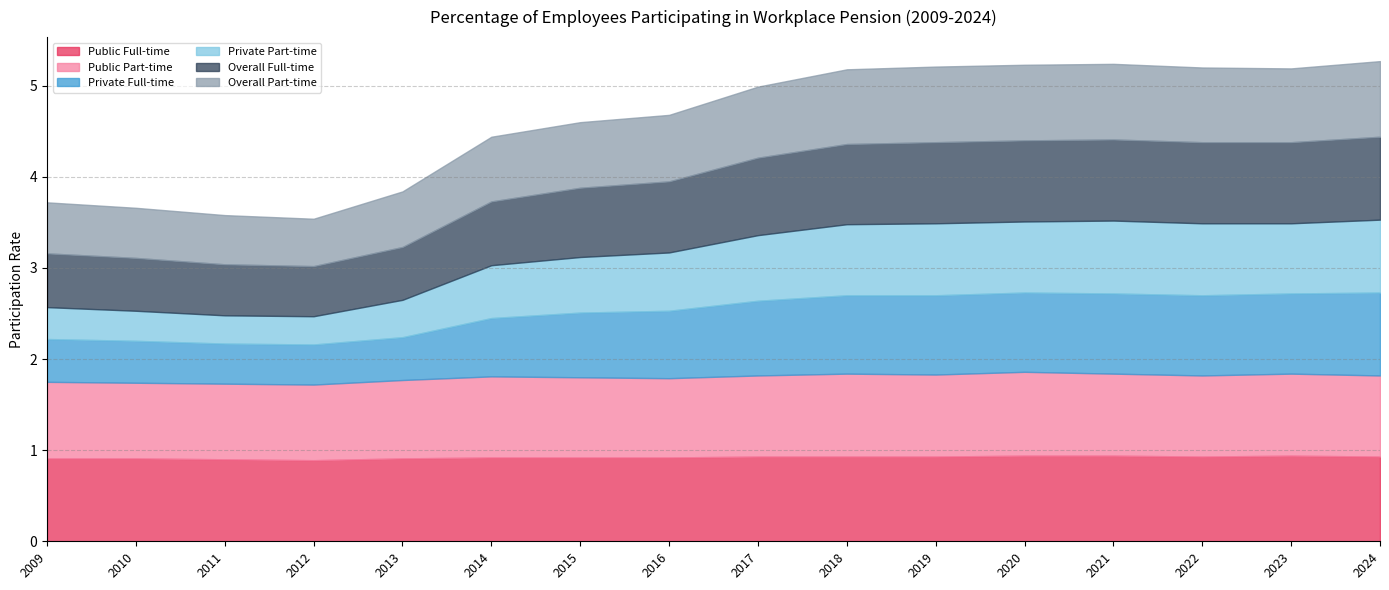

True or false: Private Part-time has more than 2 interior local peaks.

False